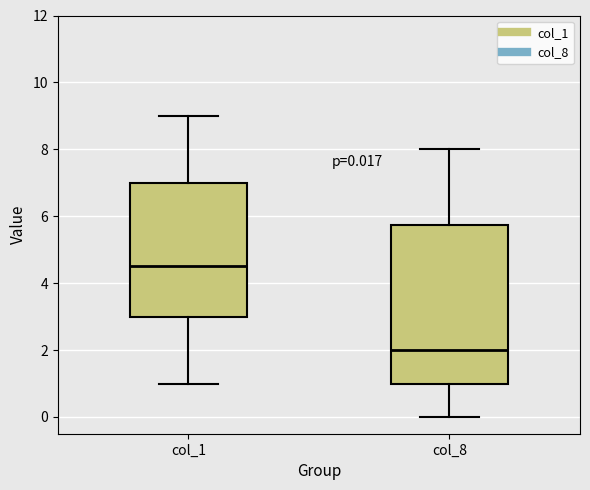

Which box's median line is the lowest?

col_8